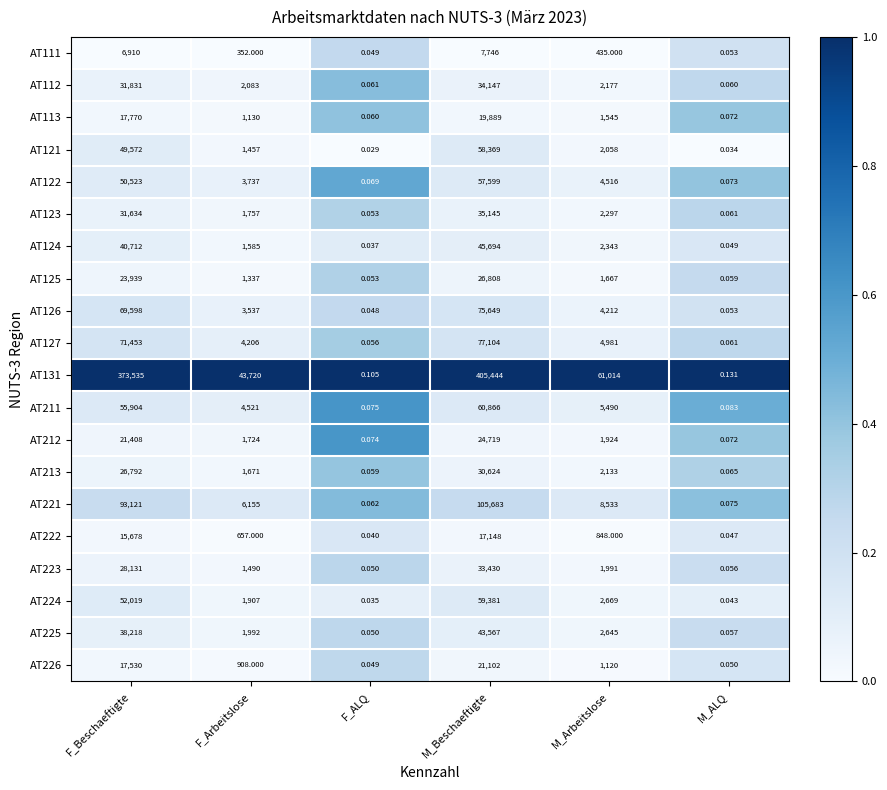

Which series changed the most between F_Beschaeftigte and F_Arbeitslose?

AT131